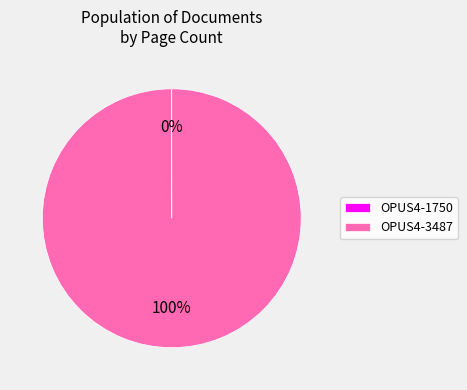

What is the majority slice?

OPUS4-3487